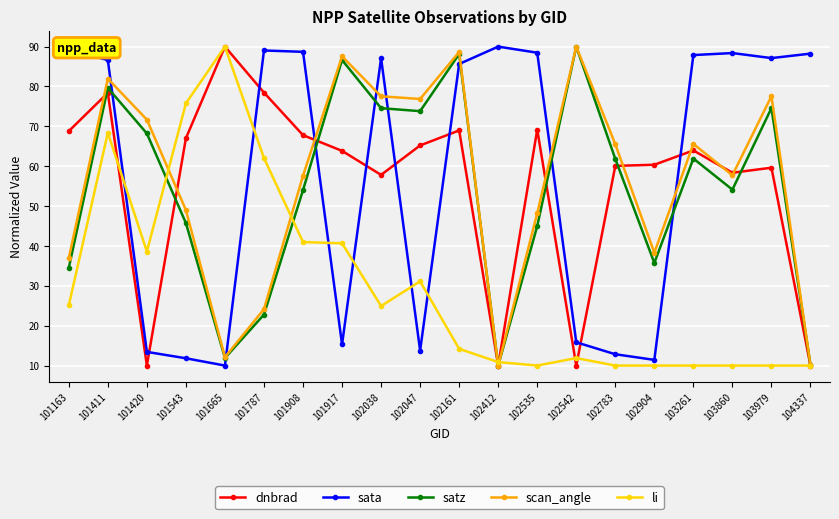

What is the spread (max minus min) of values at 101908?

47.7